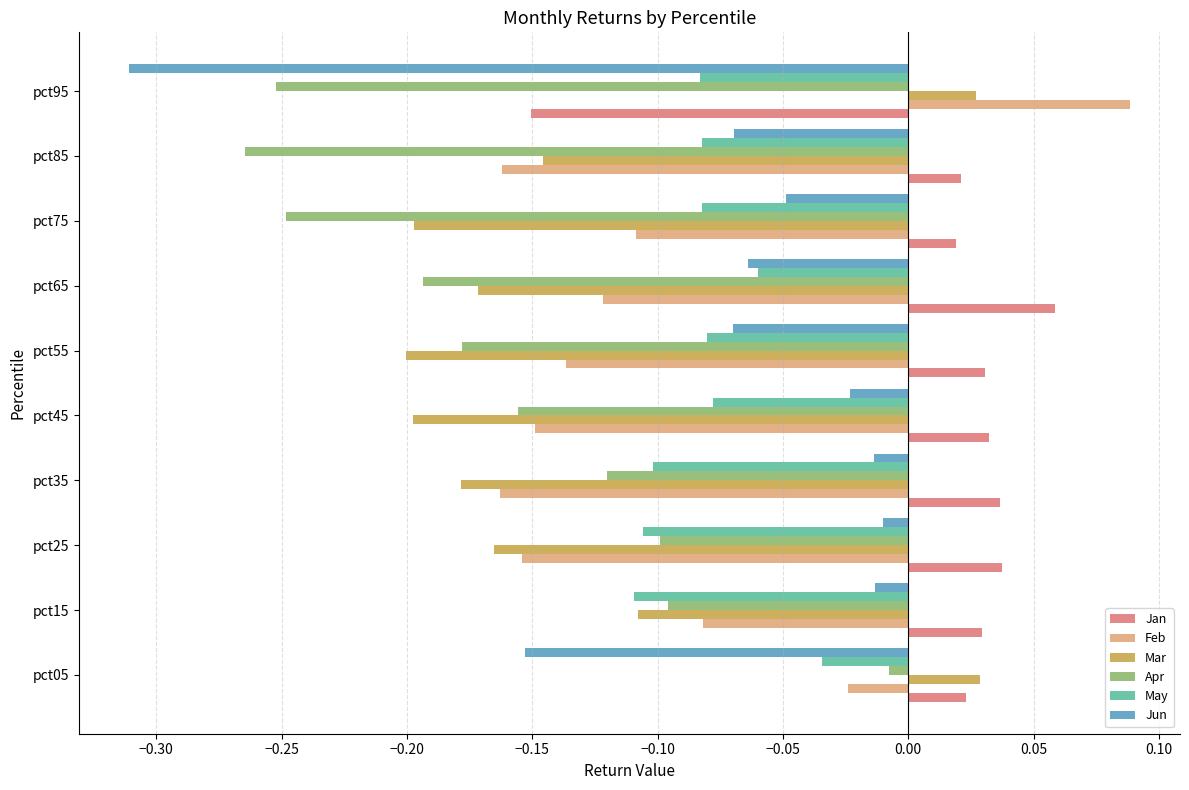

How many data points does each series have?

10